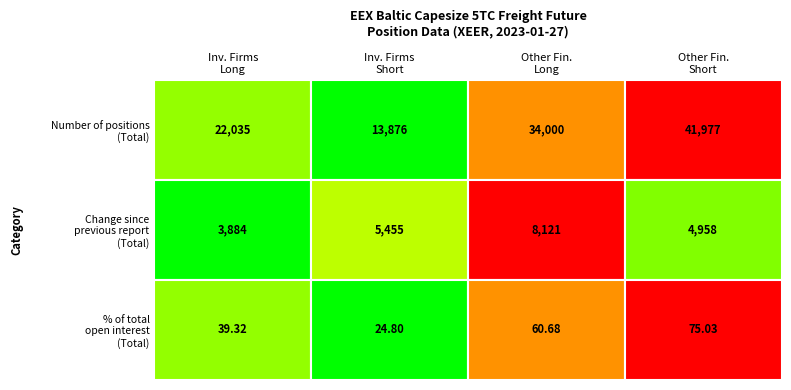

Reading left to right, transcribe all the data shown in this chart.

Investment Firms Long: 22035.2	3883.7	39.3
Investment Firms Short: 13876.5	5454.9	24.8
Other Financial Long: 33999.6	8121.2	60.7
Other Financial Short: 41977.4	4957.6	75.0